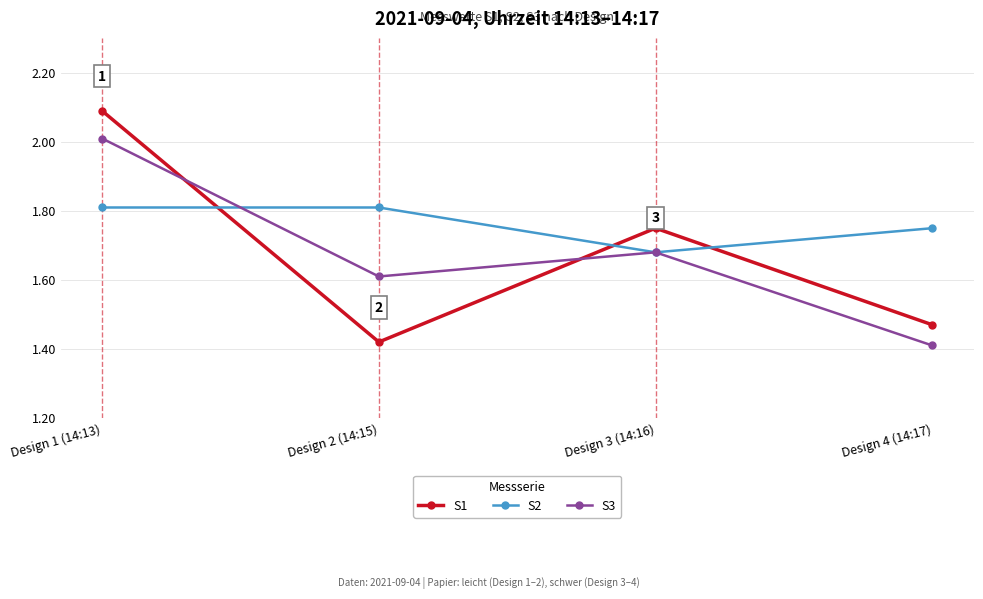

What is the highest value of the S1 series?

2.1